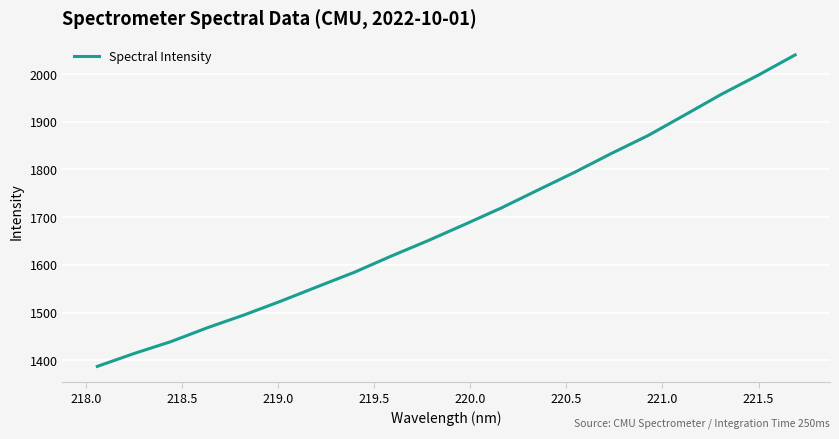

What is the difference between the maximum and minimum values?

653.2